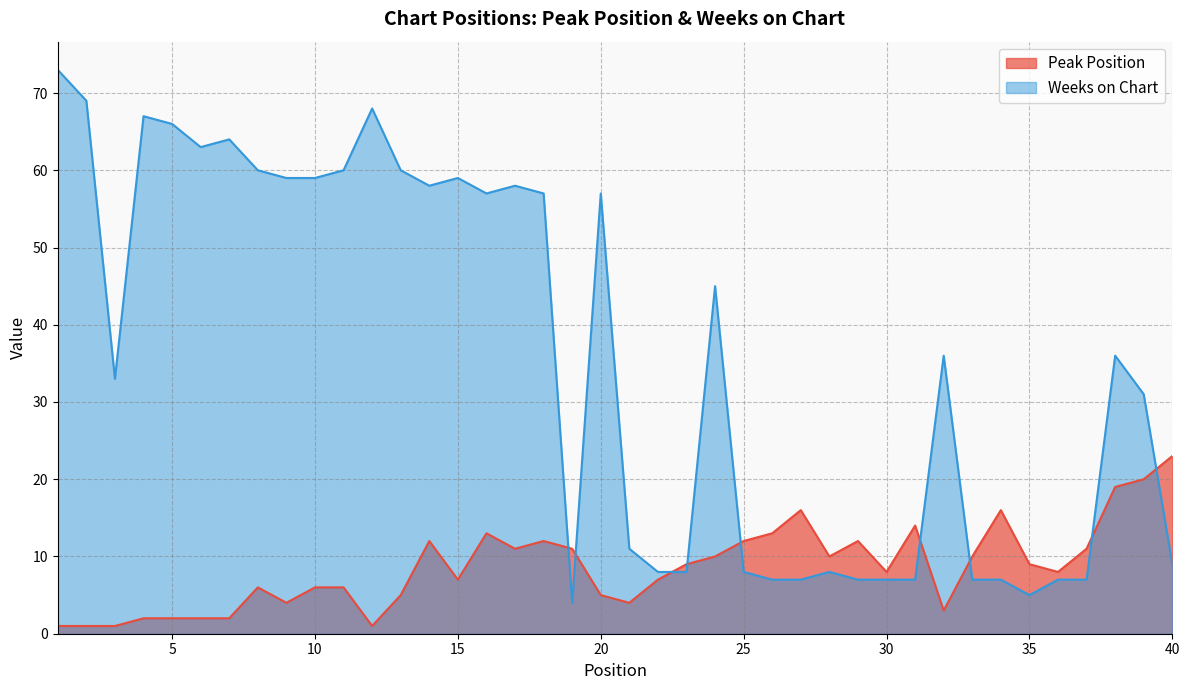

Reading left to right, what are all the values shown in this chart?

Peak Position: 1	1	1	2	2	2	2	6	4	6	6	1	5	12	7	13	11	12	11	5	4	7	9	10	12	13	16	10	12	8	14	3	10	16	9	8	11	19	20	23
Weeks on Chart: 73	69	33	67	66	63	64	60	59	59	60	68	60	58	59	57	58	57	4	57	11	8	8	45	8	7	7	8	7	7	7	36	7	7	5	7	7	36	31	9